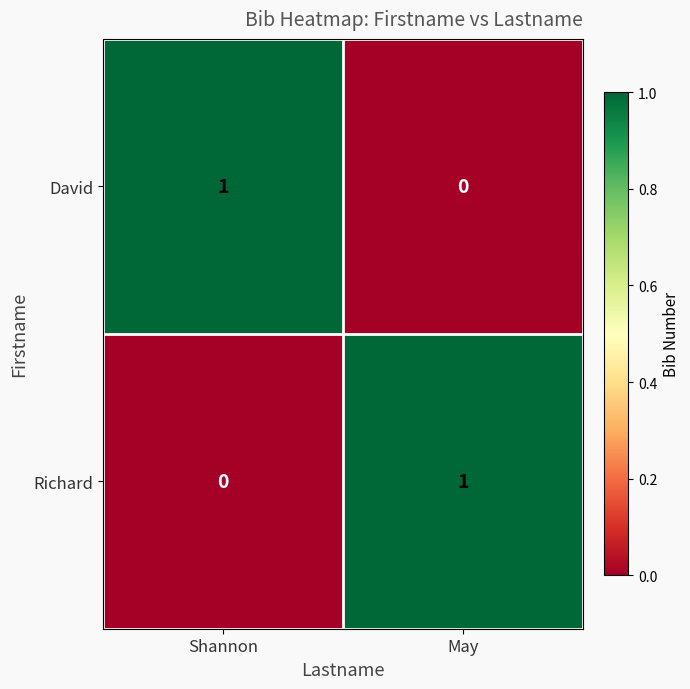

Rank the series at May from lowest to highest value.

David, Richard